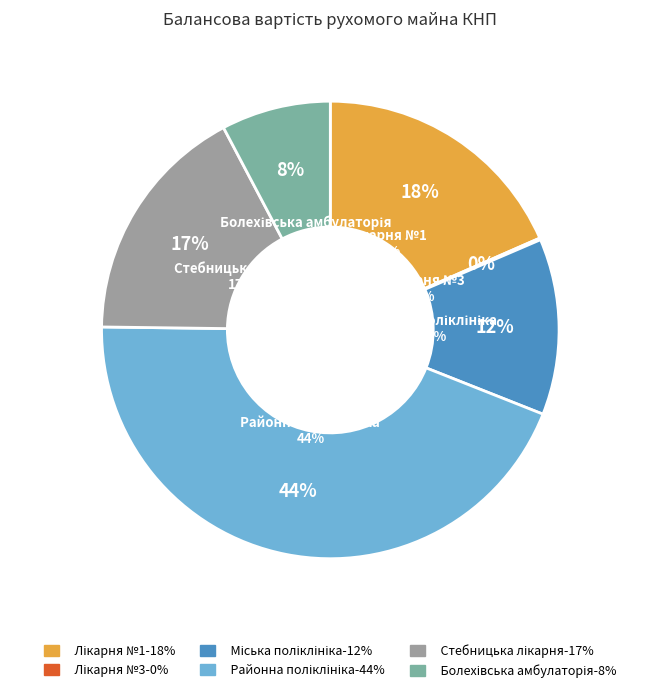

To the nearest percent, what percentage of the pie is КНП Болехівська амбулаторія?

8%